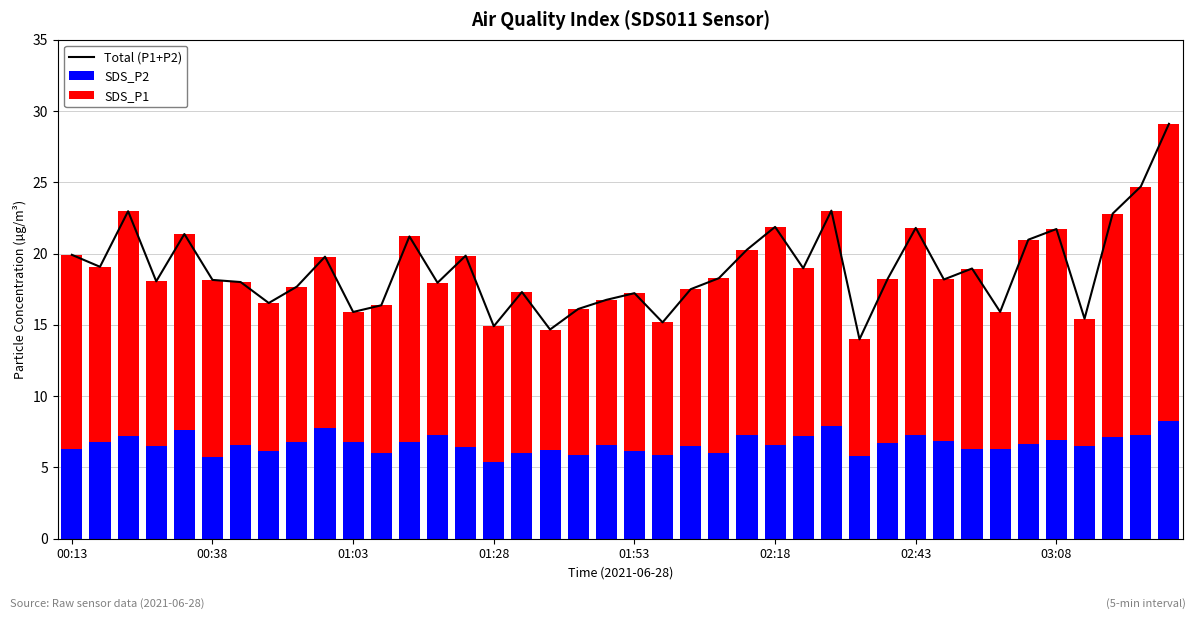

Reading right to left, extract all data points from this chart.

Total (P1+P2): 29.1	24.7	22.8	15.4	21.7	21.0	15.9	18.9	18.2	21.8	18.2	14.0	23.0	19.0	21.9	20.3	18.3	17.5	15.2	17.2	16.8	16.1	14.7	17.3	14.9	19.9	17.9	21.2	16.4	15.9	19.8	17.7	16.5	18.0	18.1	21.4	18.1	23.0	19.1	19.9
SDS_P2: 8.3	7.3	7.1	6.5	7.0	6.7	6.3	6.3	6.9	7.3	6.7	5.8	7.9	7.2	6.5	7.3	6.0	6.5	5.9	6.2	6.6	5.9	6.2	6.0	5.3	6.4	7.3	6.8	6.0	6.8	7.8	6.8	6.2	6.6	5.8	7.6	6.5	7.2	6.8	6.3
SDS_P1: 20.8	17.4	15.7	8.9	14.8	14.3	9.6	12.6	11.3	14.5	11.5	8.2	15.1	11.8	15.3	13.0	12.3	11.0	9.3	11.1	10.1	10.2	8.4	11.3	9.6	13.4	10.6	14.4	10.4	9.1	12.0	10.9	10.3	11.4	12.4	13.8	11.5	15.8	12.3	13.6